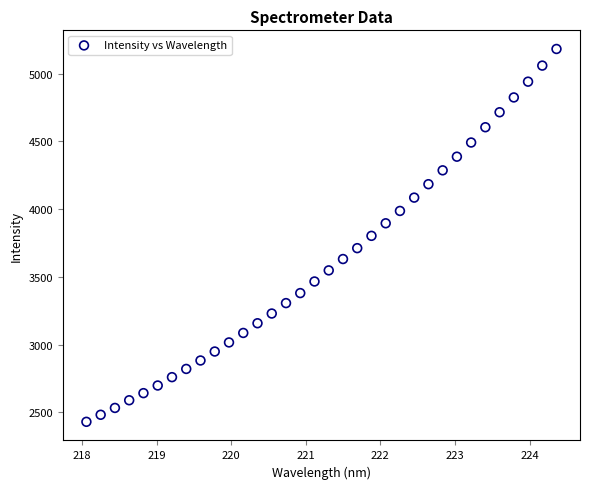

What is the range of X values (max minus min)?

6.3